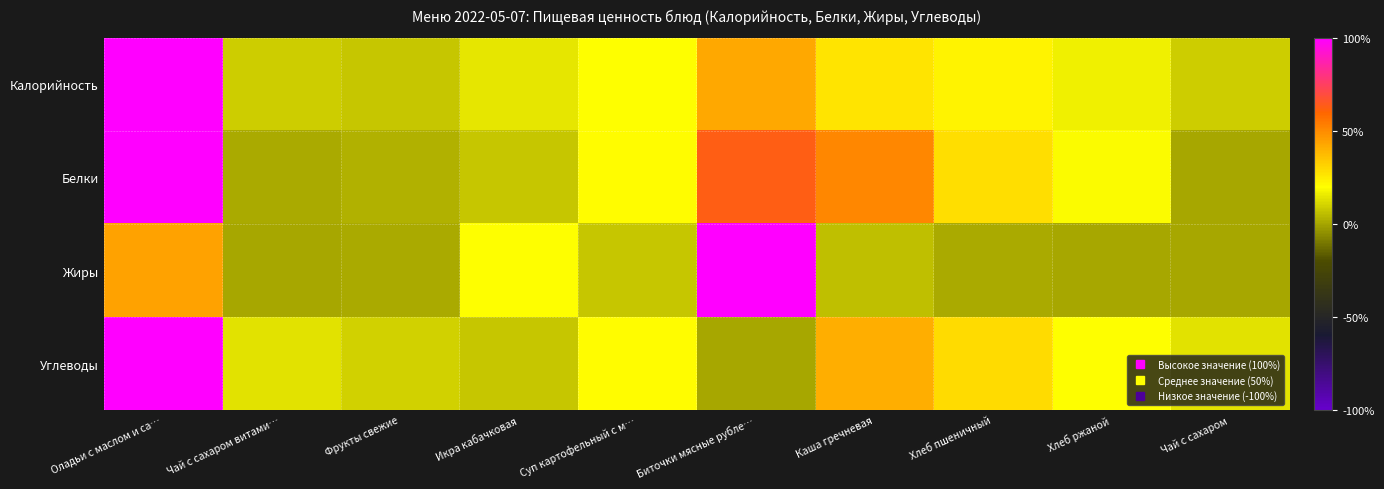

How many distinct data groups are displayed?

4